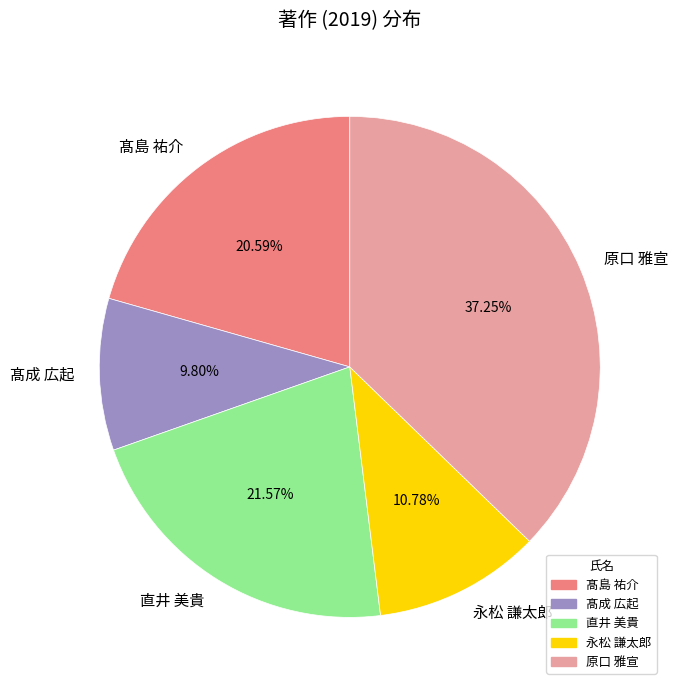

Rank the categories by value from lowest to highest.

髙成 広起, 永松 謙太郎, 髙島 祐介, 直井 美貴, 原口 雅宣